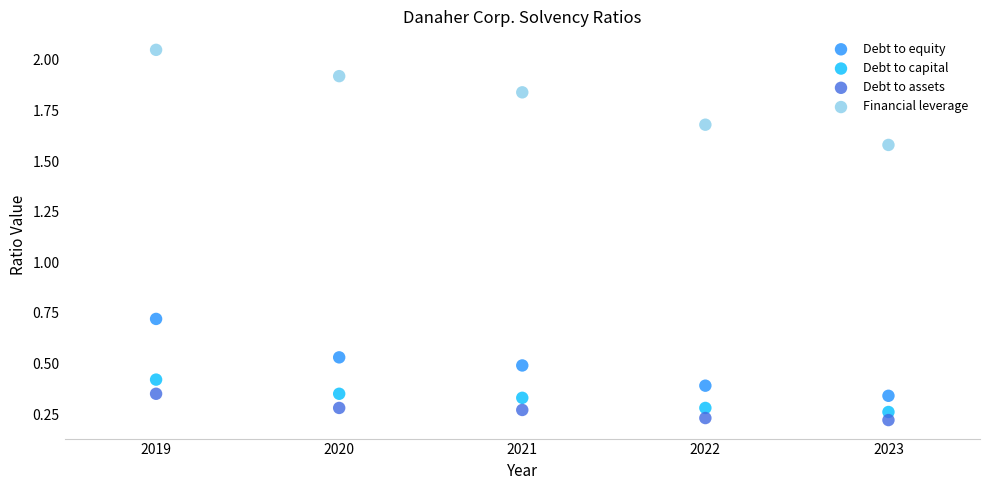

Across all data points, what is the range of X values (max minus min)?

4.0